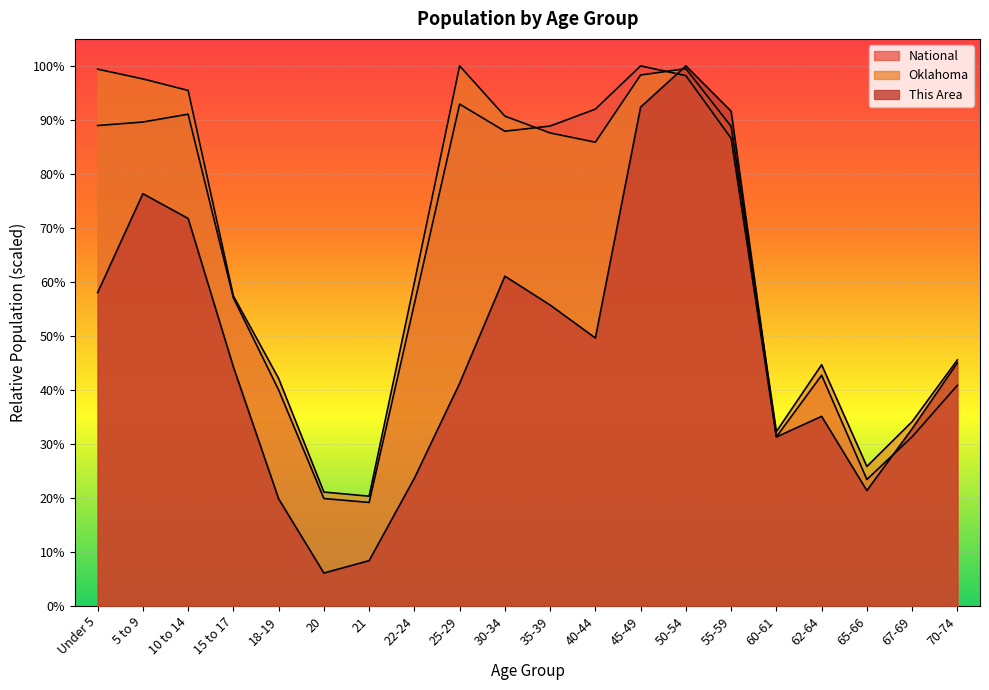

How many lines are shown in the chart?

3